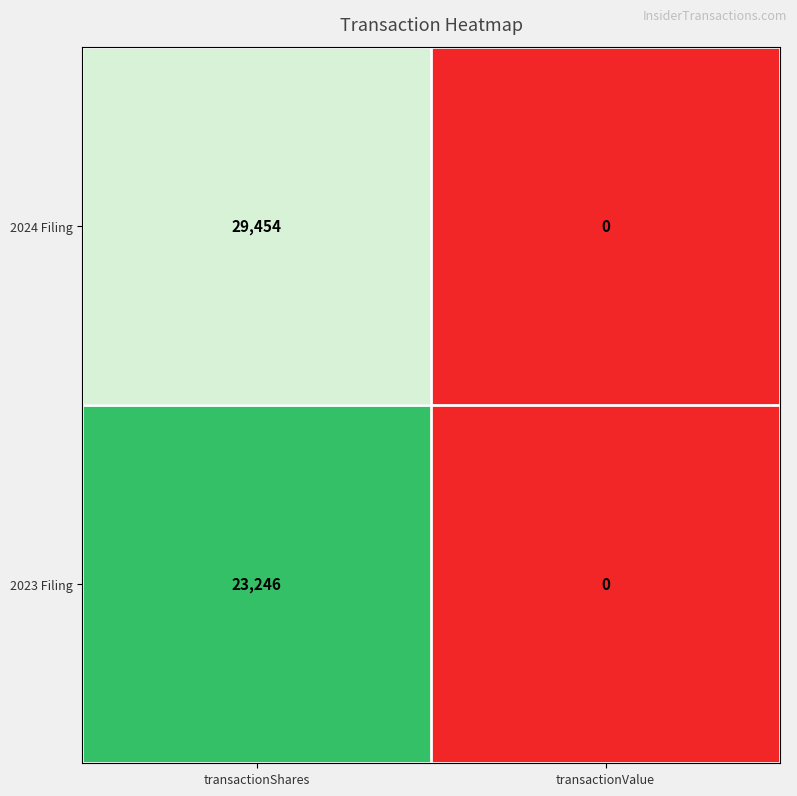

Is it true that 2024 Filing equals -17809 at transactionValue?

False